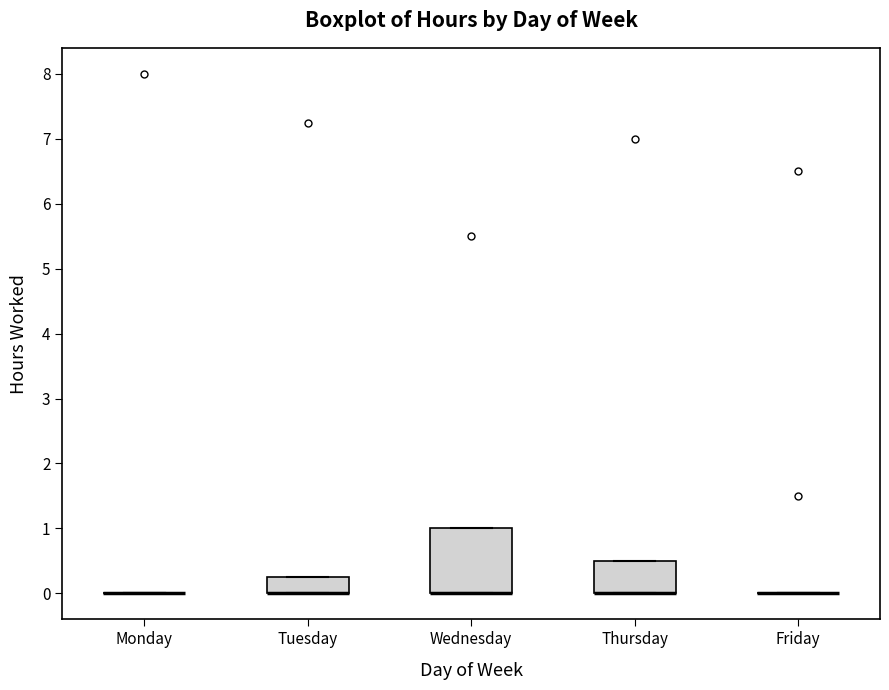

Comparing the boxes themselves (not the whiskers), which one is the tallest?

Wednesday